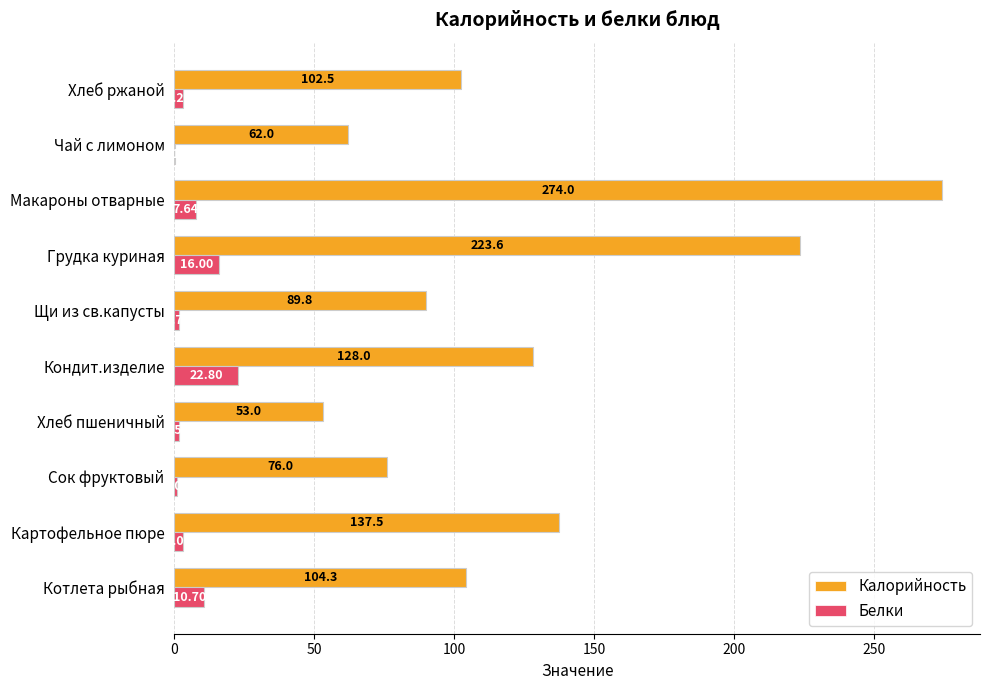

How many series are shown in this chart?

2